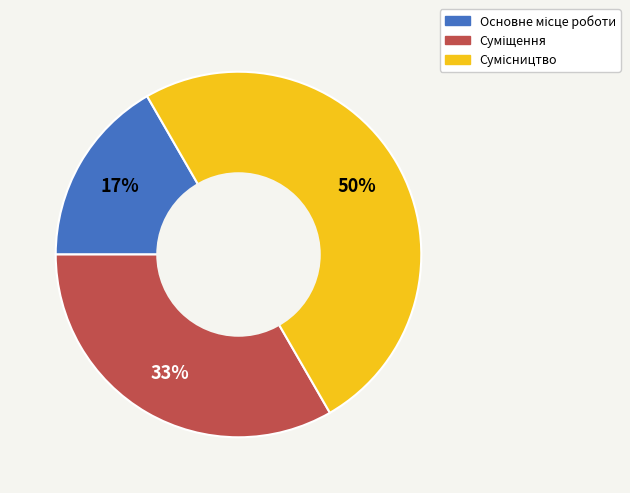

To the nearest percent, what is the difference between the largest and smallest slice percentages?

33%